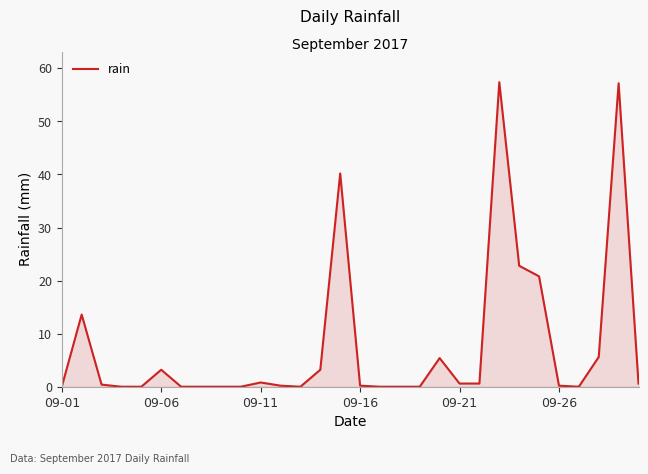

What is the greatest value displayed?

57.4